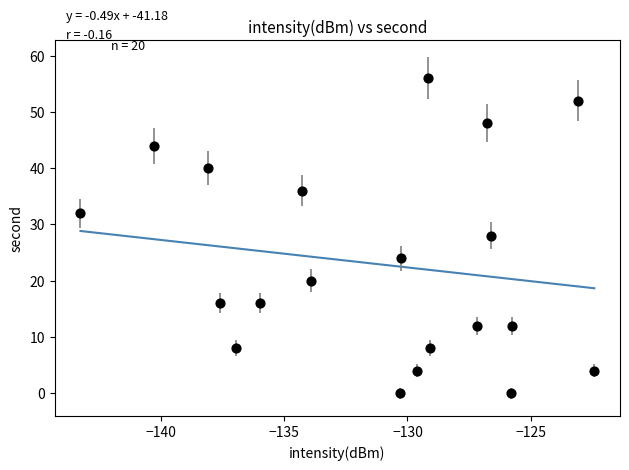

What is the range of Y values (max minus min)?

56